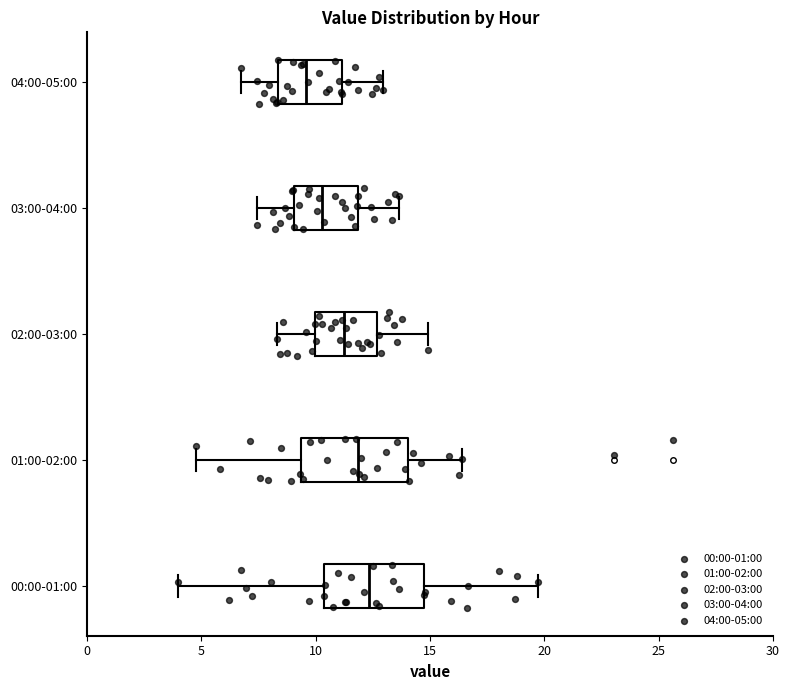

Where is the right edge of the box for 01:00-02:00 on the x-axis? The values are not printed on the chart, so give them approximately, as read against the axis.

14.0